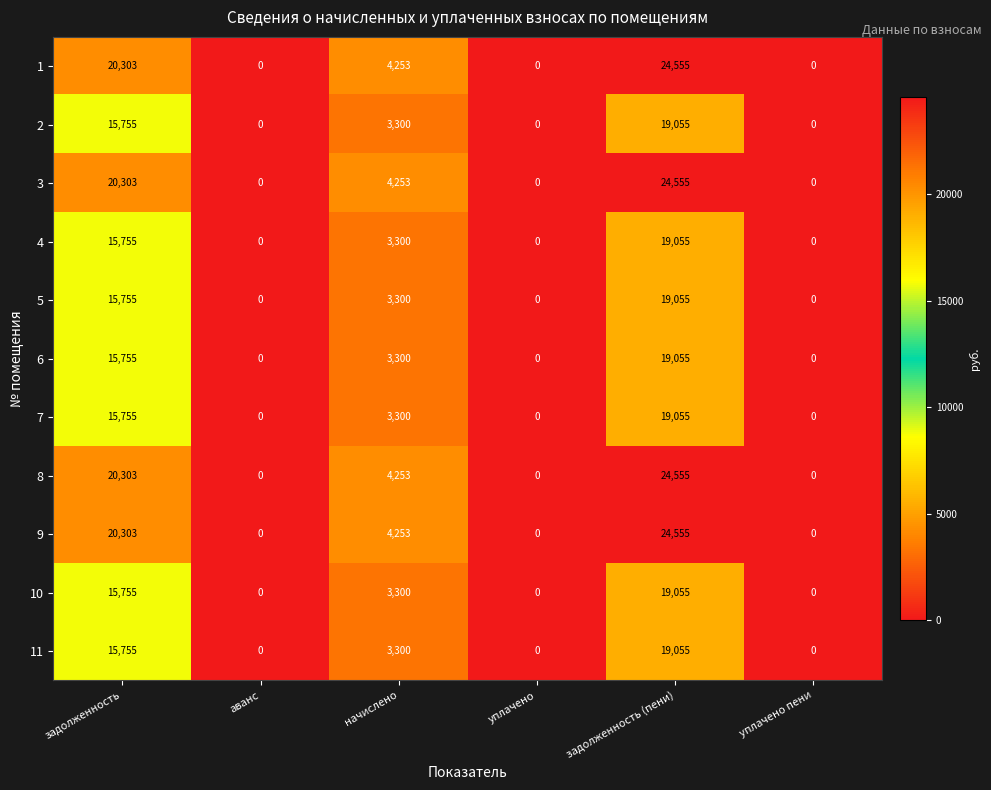

What is the total value across all series at задолженность (пени)?

231605